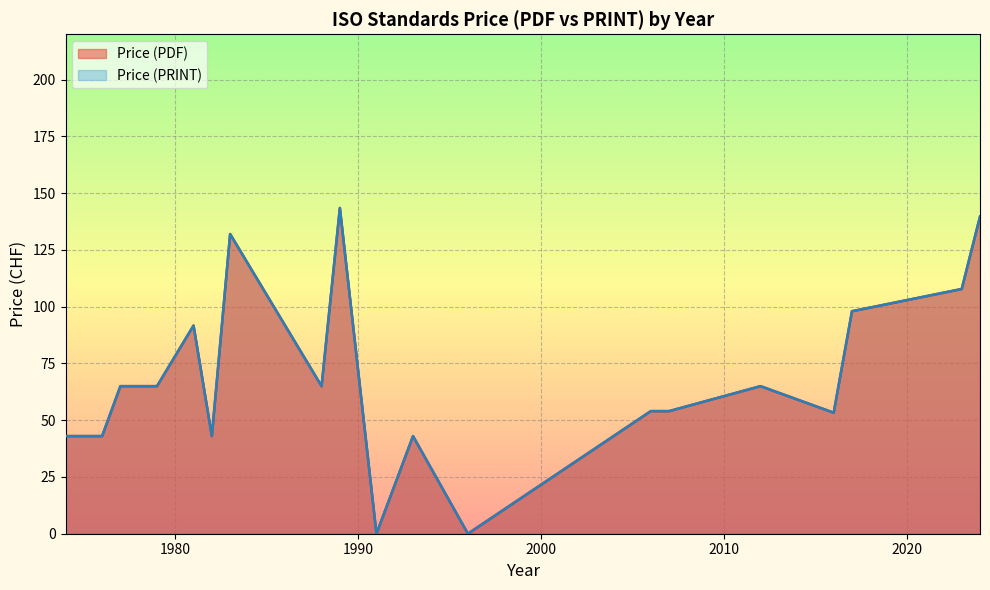

Does the chart display data point markers on the line(s)?

No